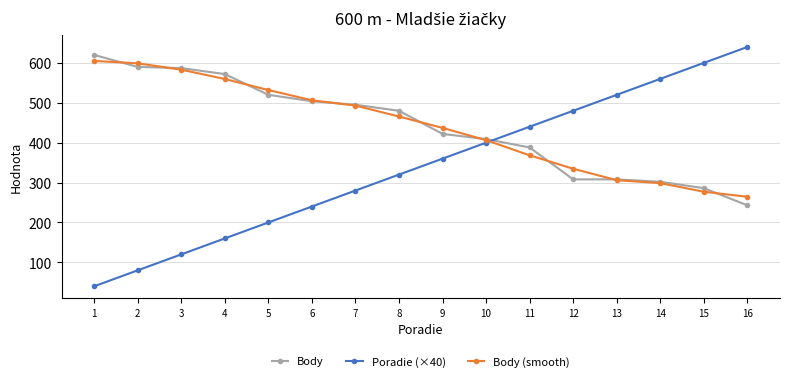

What is the maximum value shown in the chart?

640.0